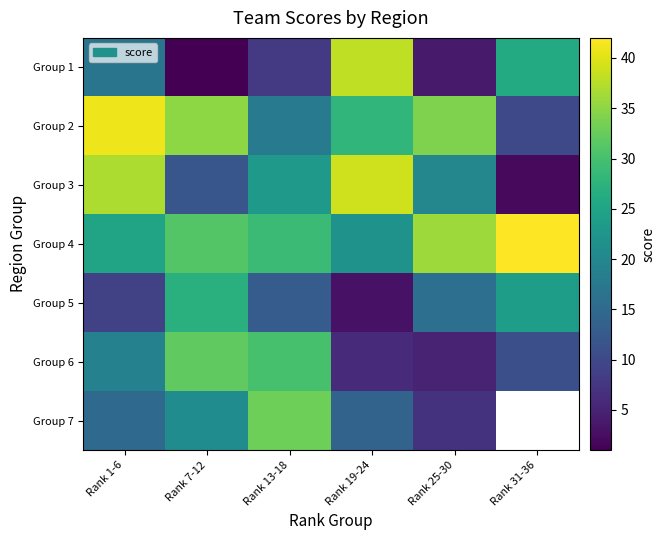

Which has a higher value, Rank 13-18 or Rank 31-36?

Rank 31-36